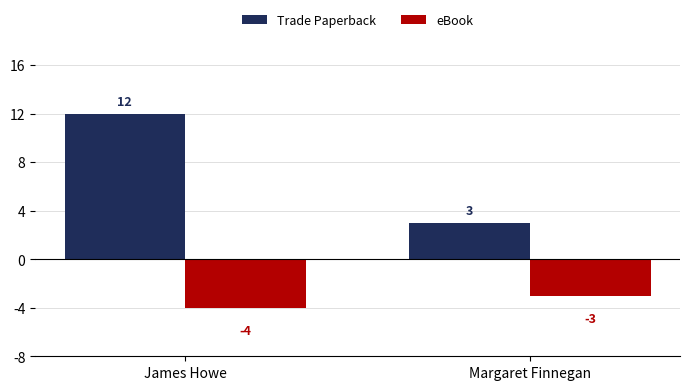

At which category is the sum across all series the highest?

James Howe